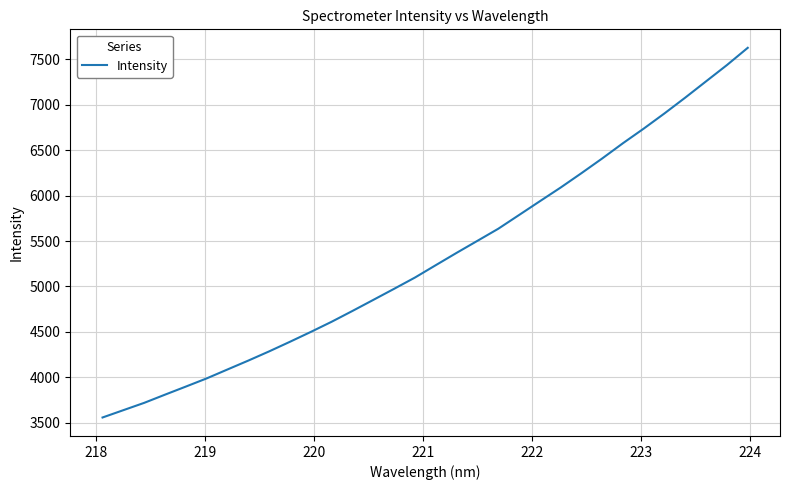

What is the smallest value displayed?

3559.9